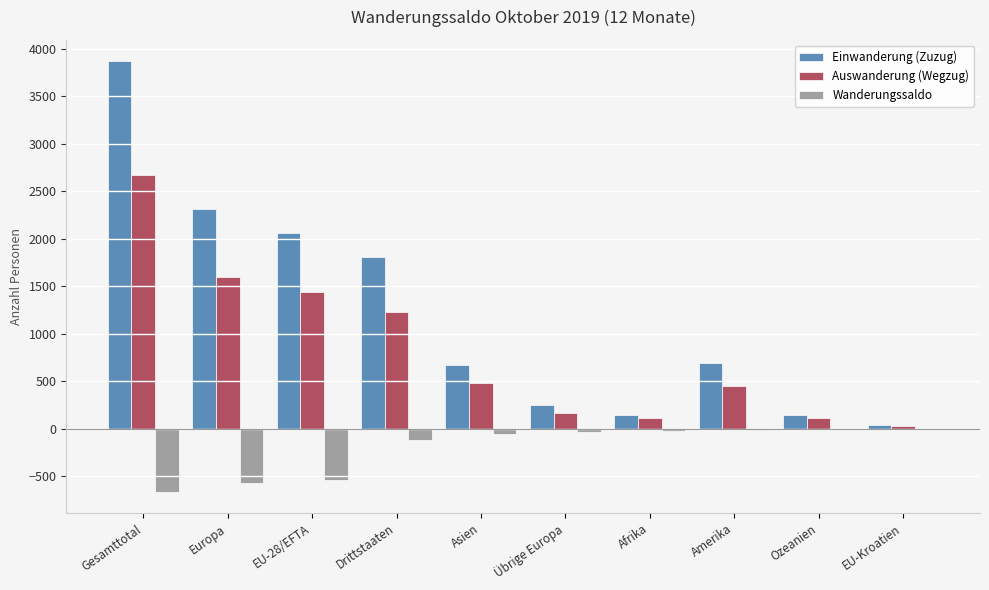

At which label does Auswanderung (Wegzug) reach its peak?

Gesamttotal